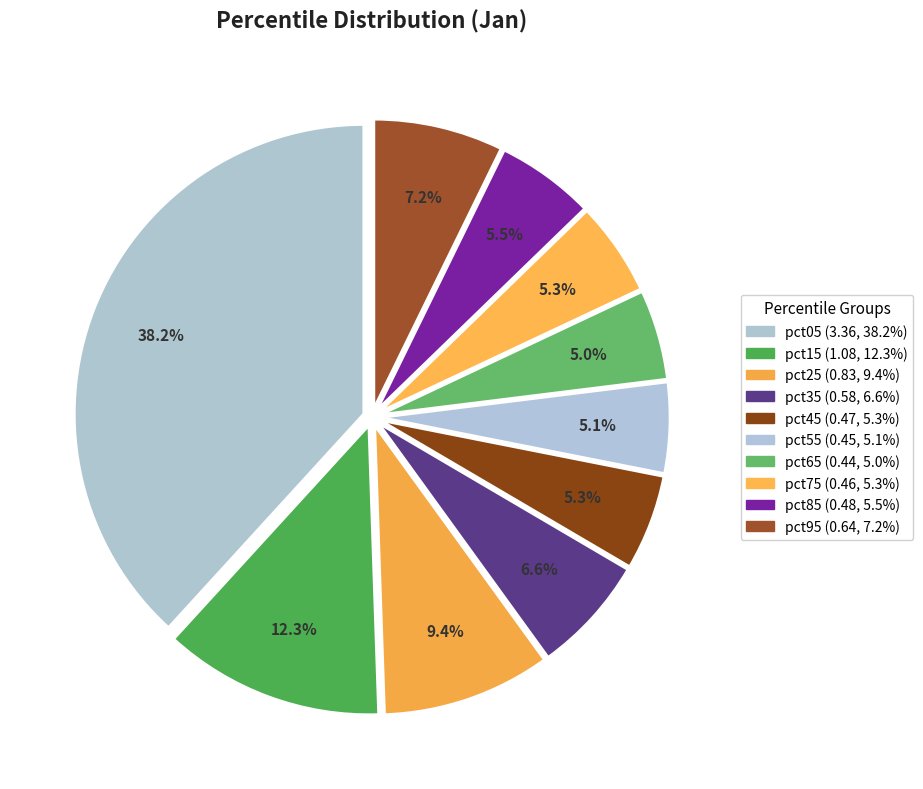

Rank the categories by value from lowest to highest.

pct65, pct55, pct75, pct45, pct85, pct35, pct95, pct25, pct15, pct05